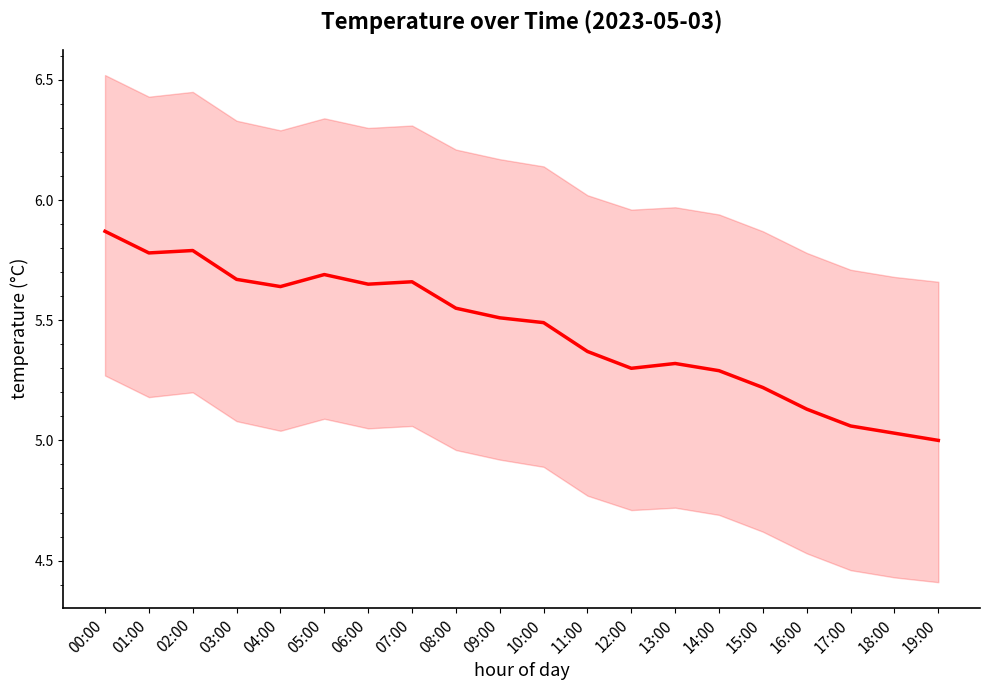

Which category has the highest value across all series?

00:00